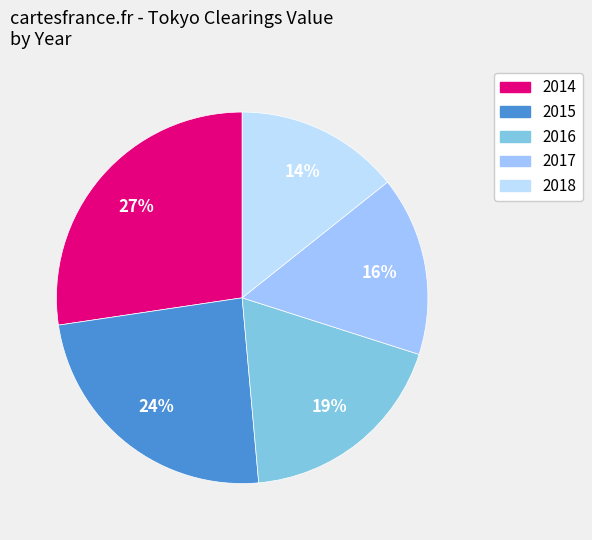

How many slices are in this pie chart?

5